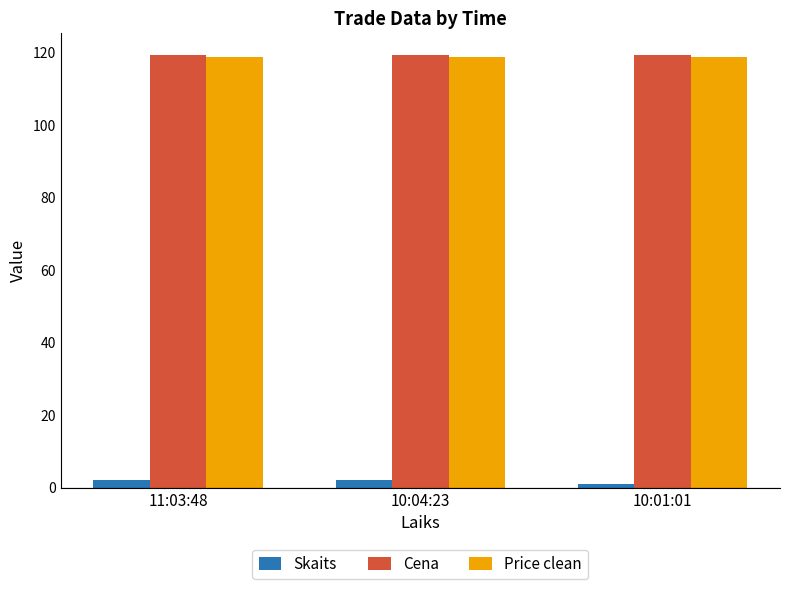

At how many categories does at least one series exceed 55?

3